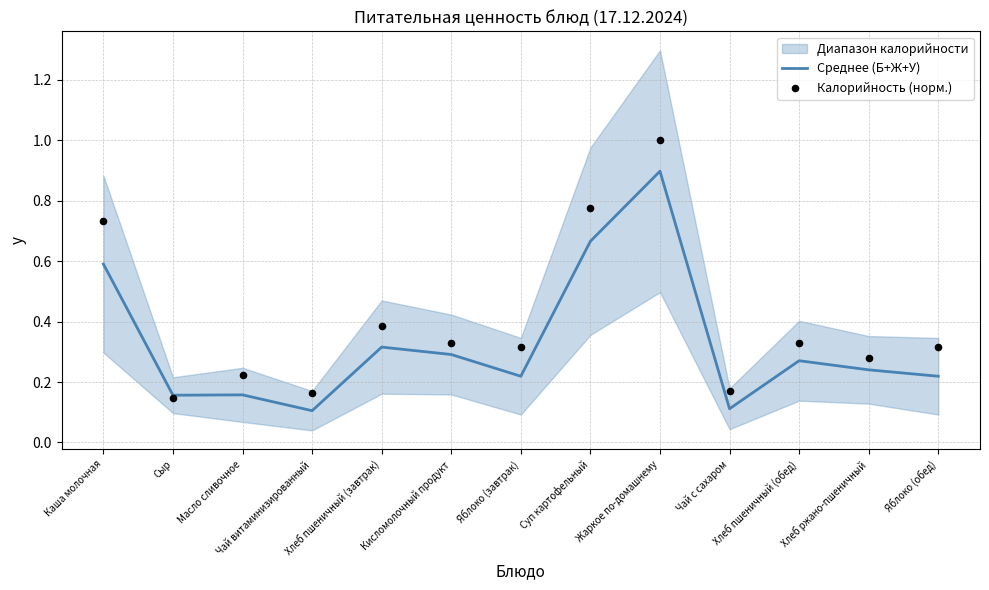

What is the total value across all series at Яблоко (обед)?

0.5